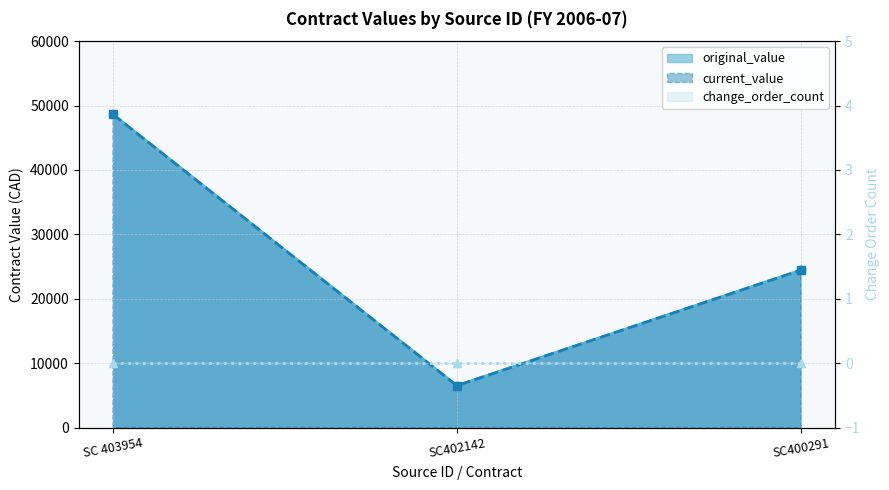

What is the average value of the original_value series?

26519.6